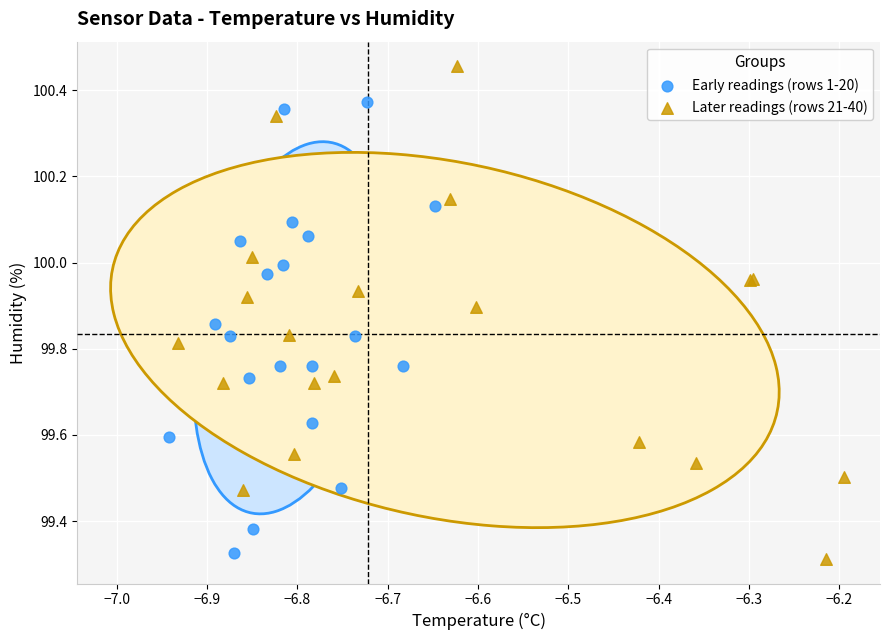

Which series contains the highest Y value?

Later readings (rows 21-40)